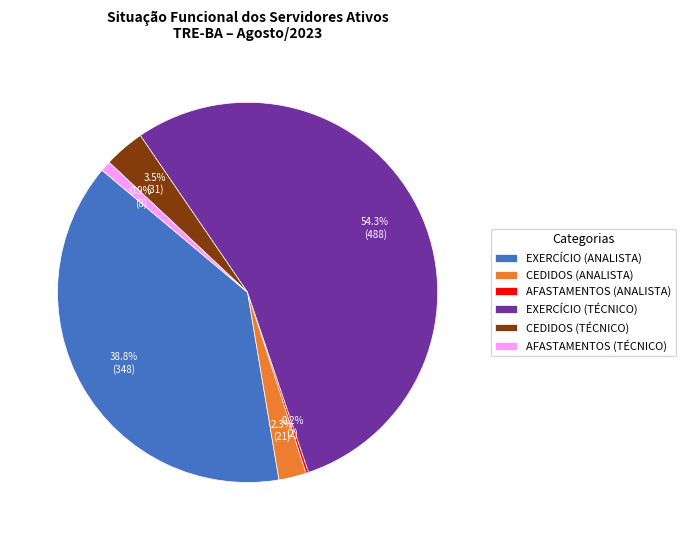

Is there any slice that represents more than half of the pie?

Yes